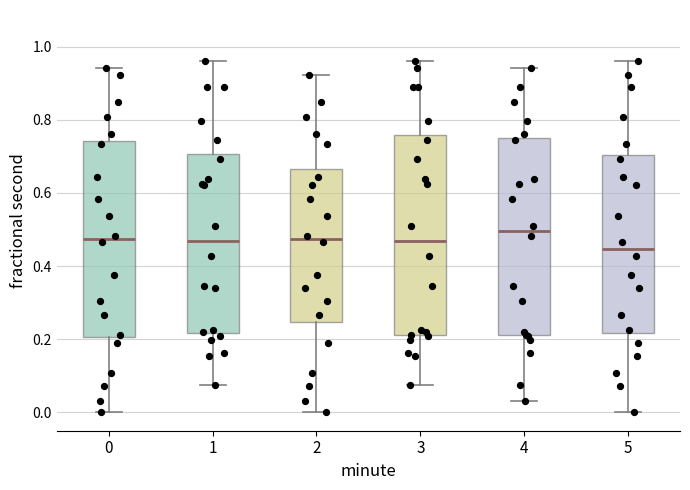

Reading left to right, read every box against the y-axis: the position of its median line, the range the box covers, and the ends of its whiskers. The values are not printed on the chart, so give them approximately, as read against the axis.

0: median 0.48, box 0.20 to 0.74, whiskers 0.00 to 0.94
1: median 0.46, box 0.22 to 0.70, whiskers 0.08 to 0.96
2: median 0.48, box 0.24 to 0.66, whiskers 0.00 to 0.92
3: median 0.46, box 0.22 to 0.76, whiskers 0.08 to 0.96
4: median 0.50, box 0.22 to 0.74, whiskers 0.04 to 0.94
5: median 0.44, box 0.22 to 0.70, whiskers 0.00 to 0.96